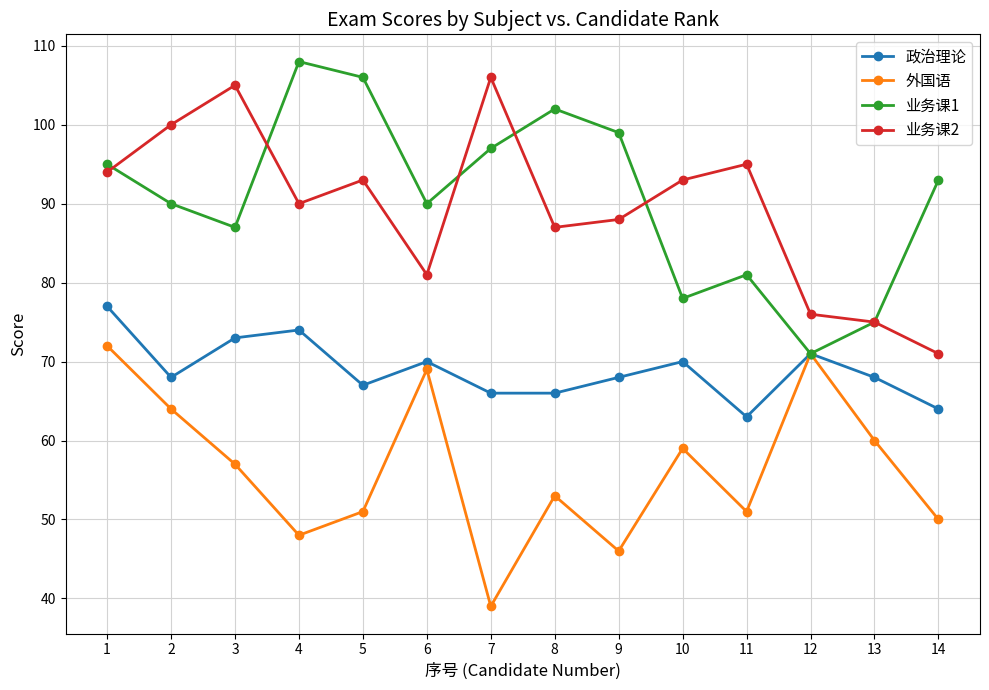

How many lines are shown in the chart?

4